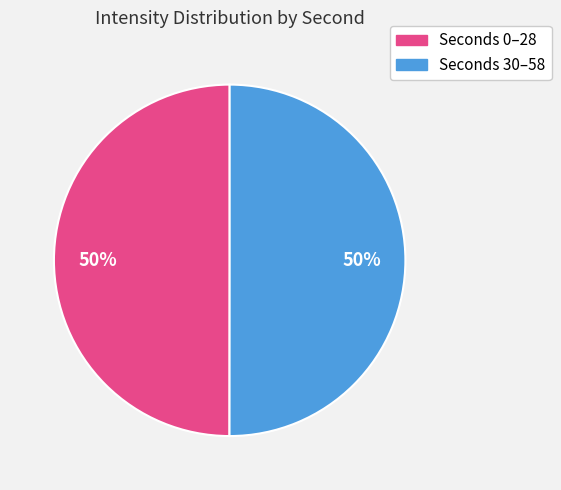

To the nearest percent, what is the average slice percentage?

50%